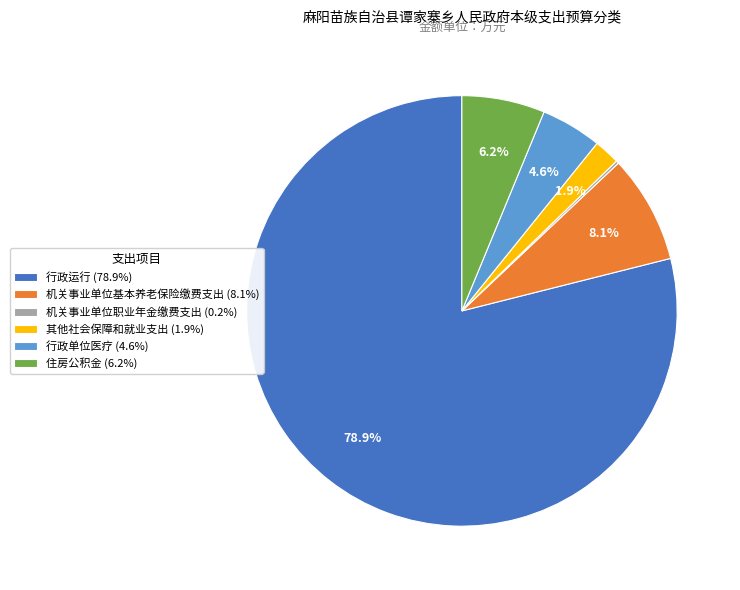

To the nearest percent, what is the combined percentage of 住房公积金 and 机关事业单位基本养老保险缴费支出?

14%